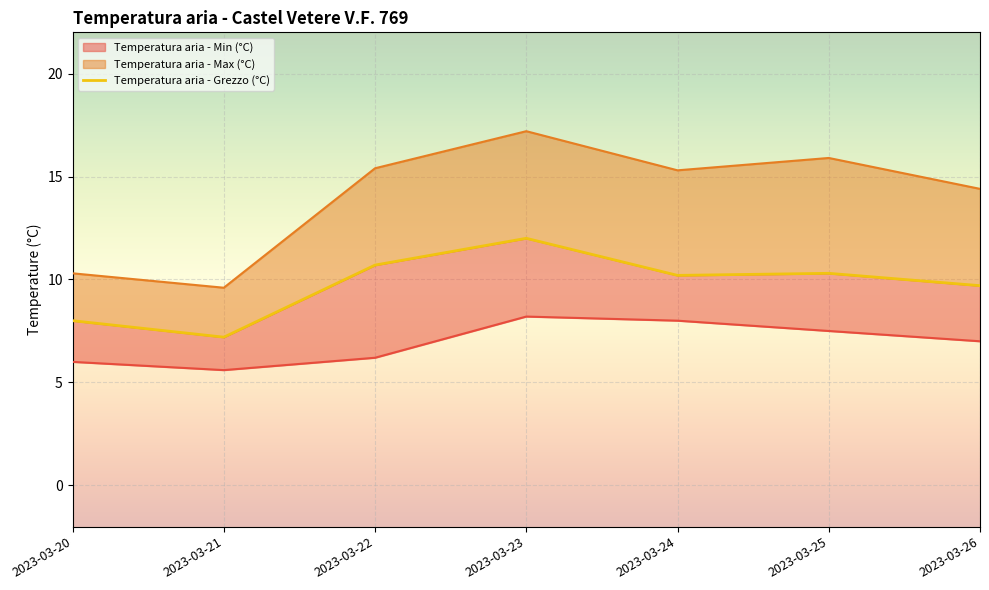

True or false: Temperatura aria - Min (°C) and Temperatura aria - Max (°C) intersect in this chart.

False